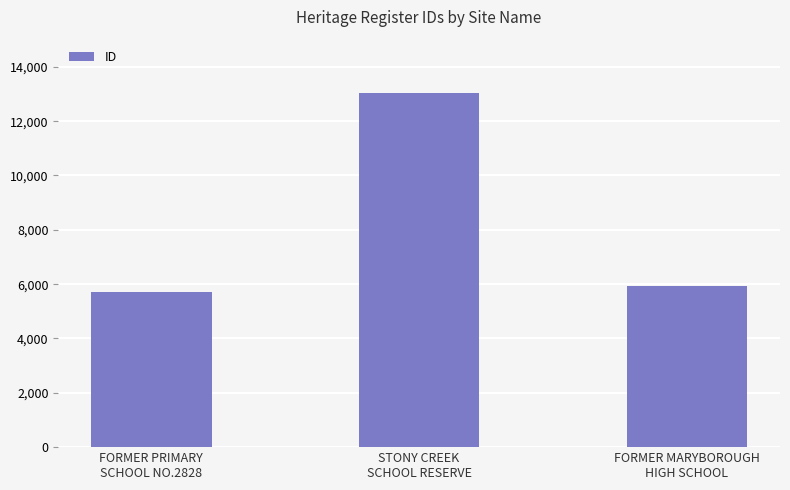

Are the bars grouped side by side (vs. stacked)?

No